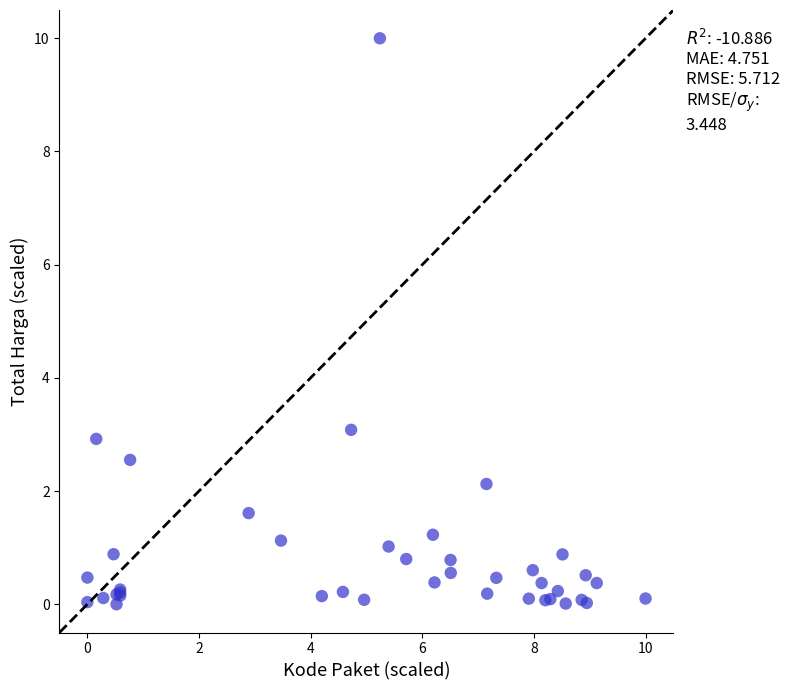

What Y value in the scatter plot is closest to 5?

3.1